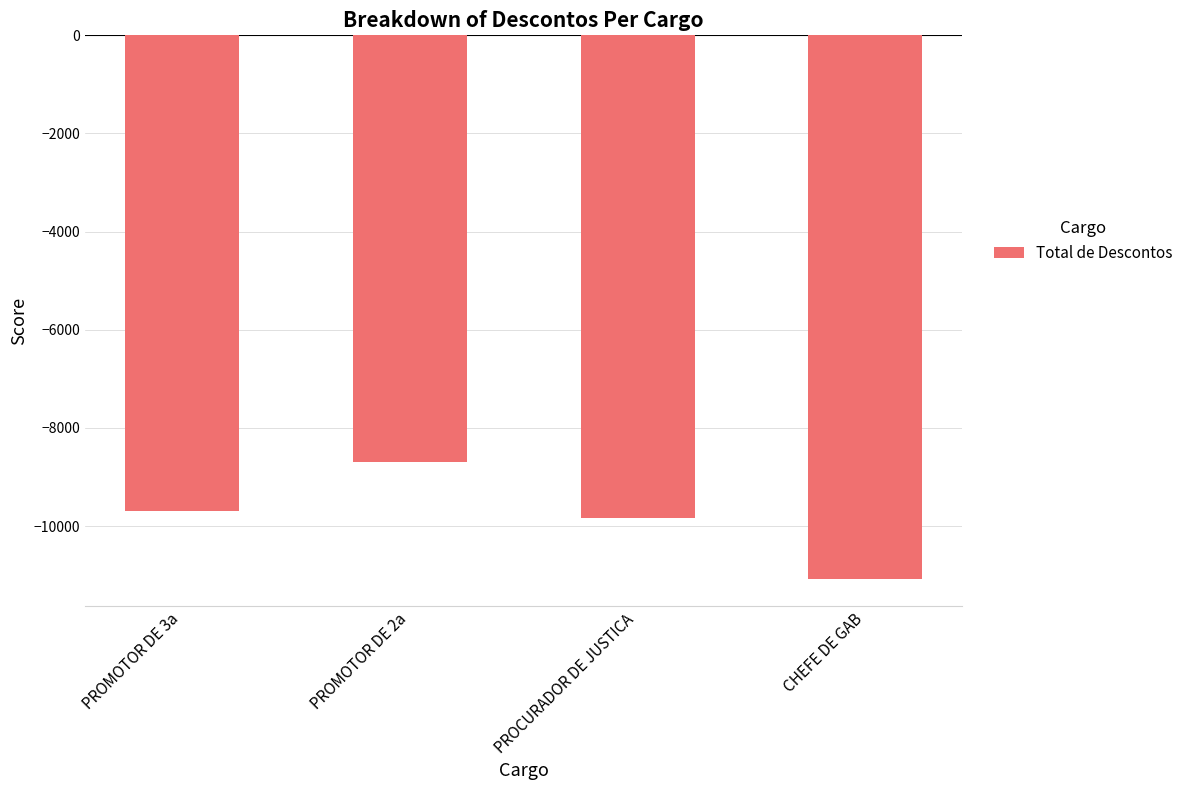

Which label corresponds to the largest value in the chart?

PROMOTOR DE 2a